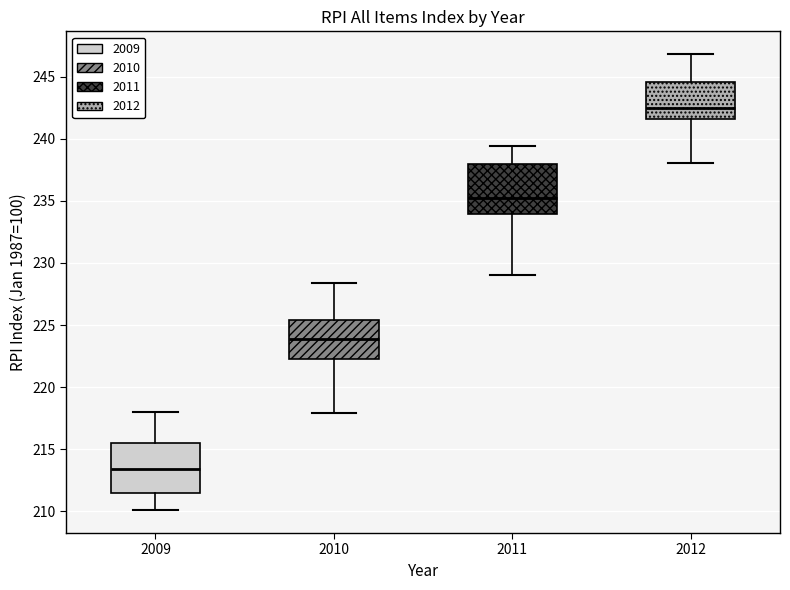

Which box has the lowest median line?

2009